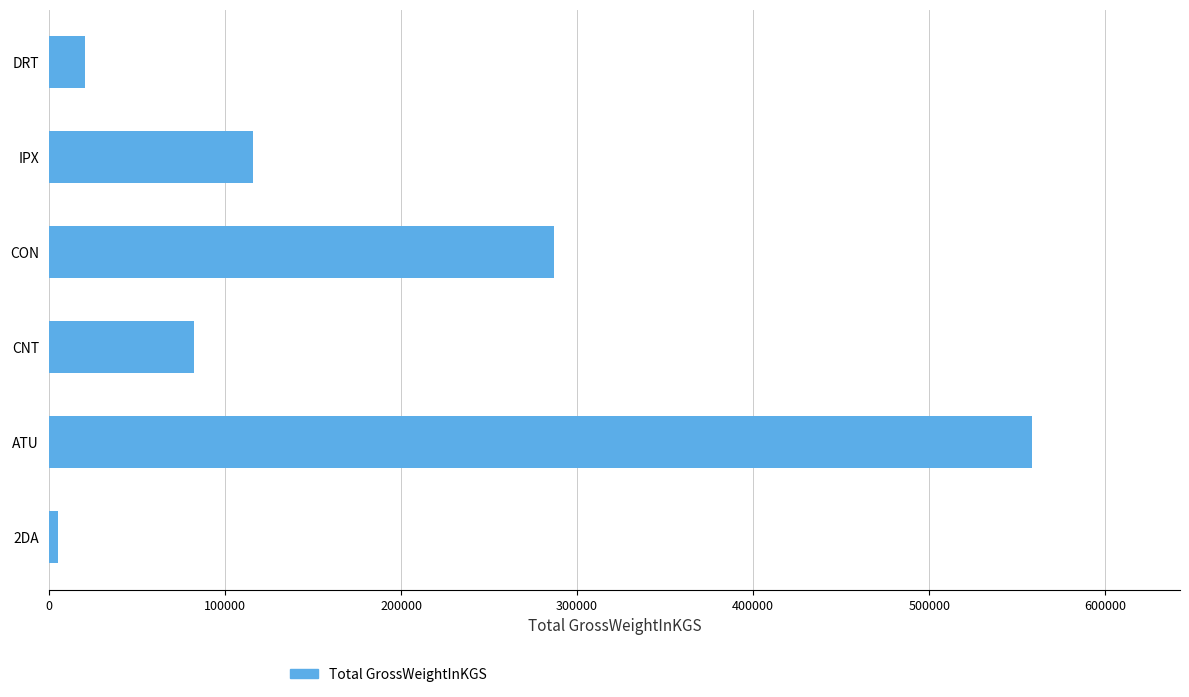

What is the change in value from ATU to CNT?

-476077.0